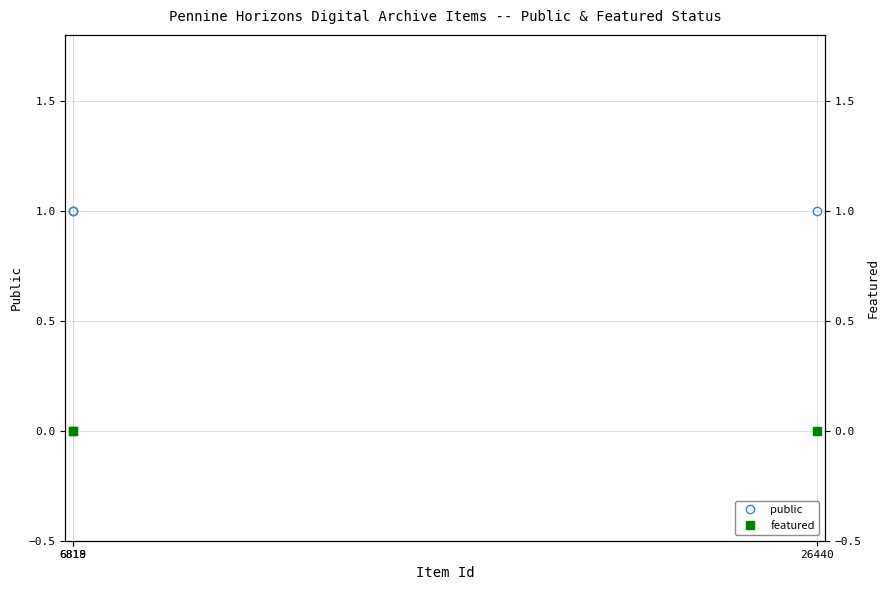

What is the label of the 3rd point from the left?

26440